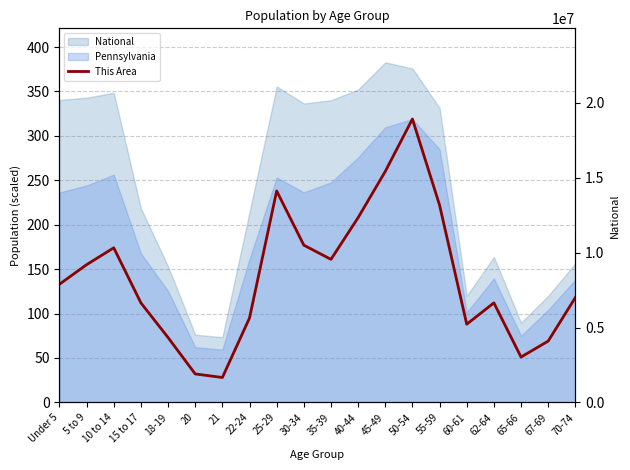

Rank the categories by value from highest to lowest.

50-54, 45-49, 25-29, 55-59, 40-44, 30-34, 10 to 14, 35-39, 5 to 9, Under 5, 70-74, 15 to 17, 62-64, 22-24, 60-61, 18-19, 67-69, 65-66, 20, 21